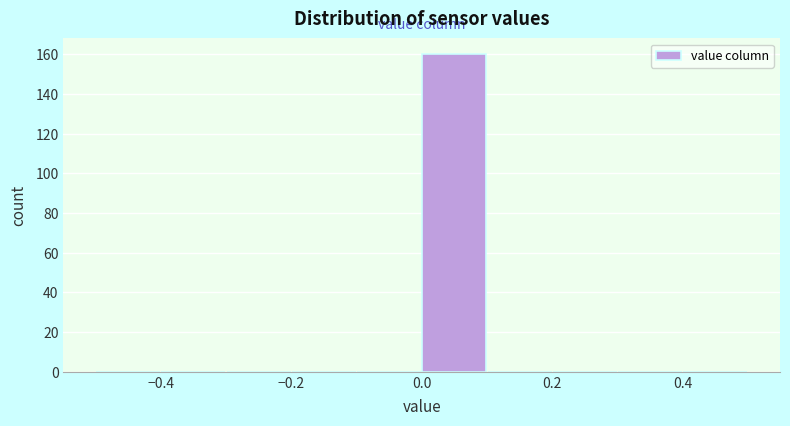

Which range on the x-axis has the tallest bar?

0.0 to 0.1